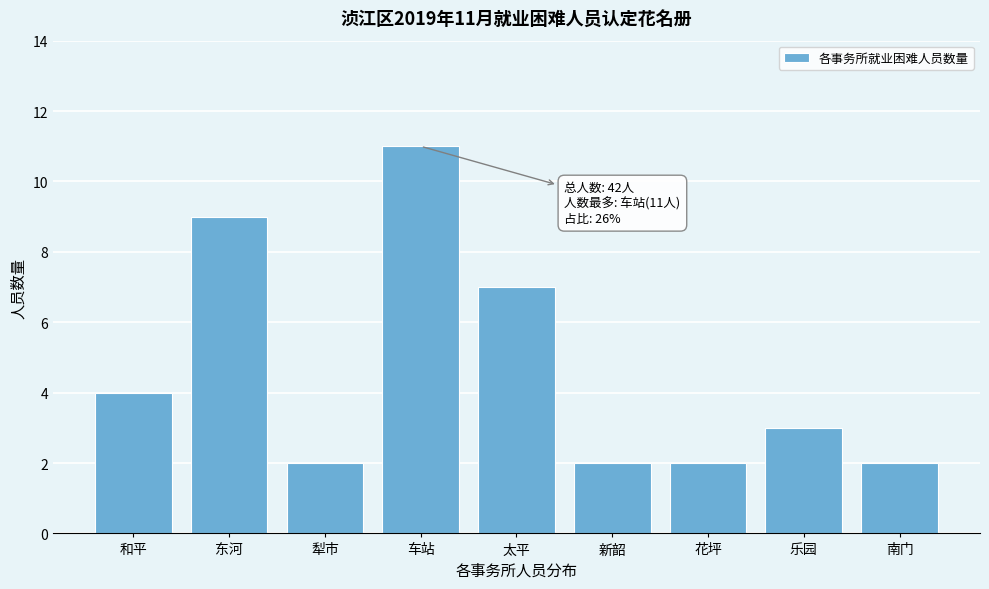

Reading left to right, transcribe all the data shown in this chart.

和平=4	东河=9	犁市=2	车站=11	太平=7	新韶=2	花坪=2	乐园=3	南门=2